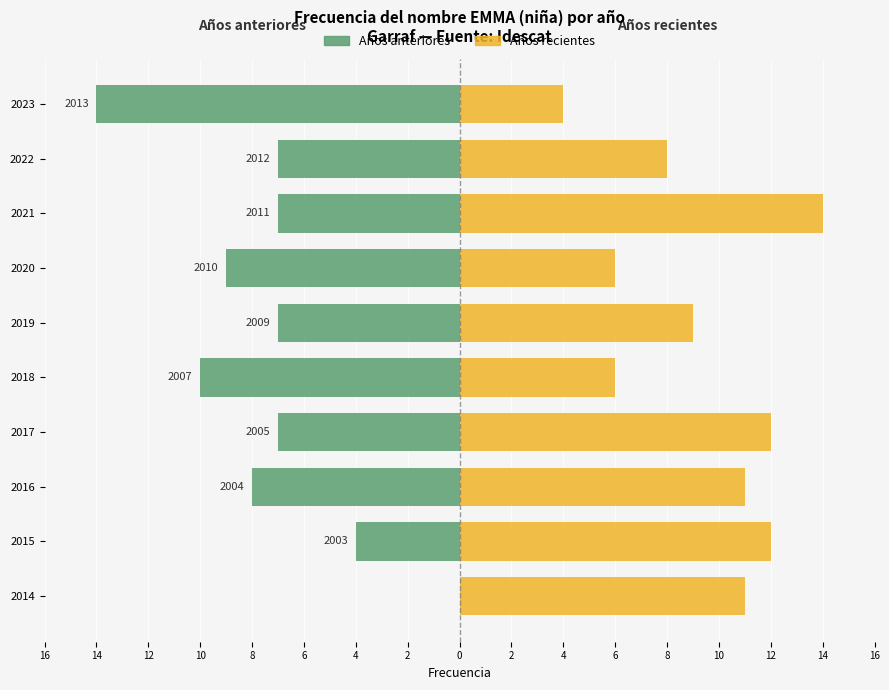

Reading left to right, list all the values displayed in this chart.

Años anteriores: 0	-4	-8	-7	-10	-7	-9	-7	-7	-14
Años recientes: 11	12	11	12	6	9	6	14	8	4